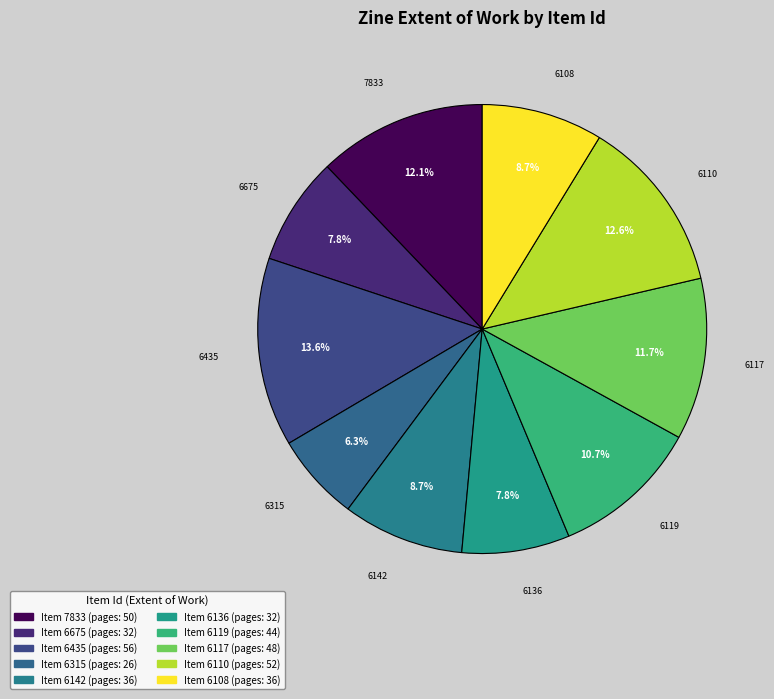

Count the number of slices in the pie.

10